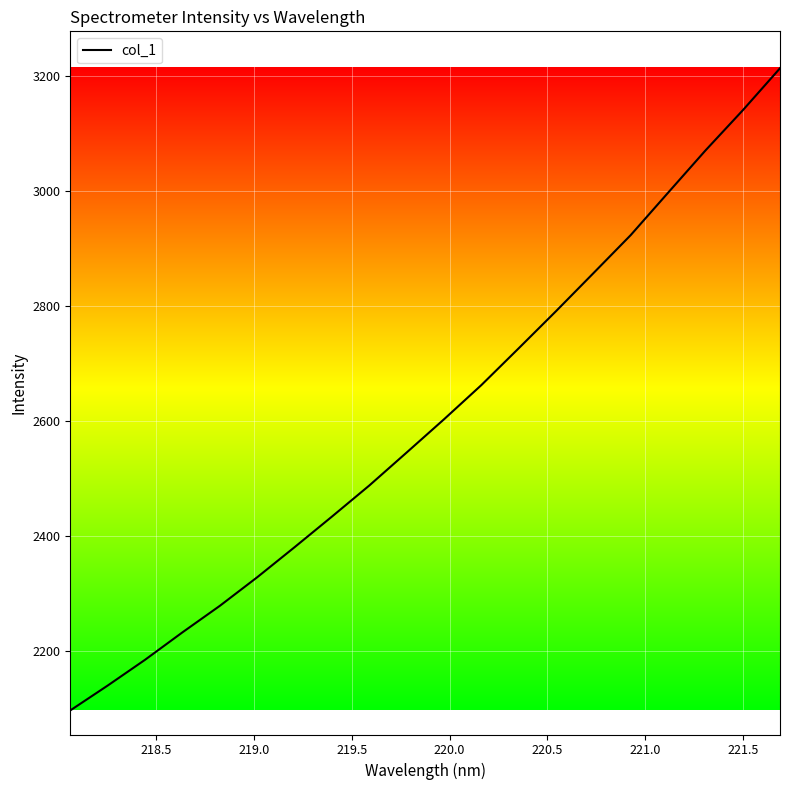

Does the chart have visible grid lines?

Yes